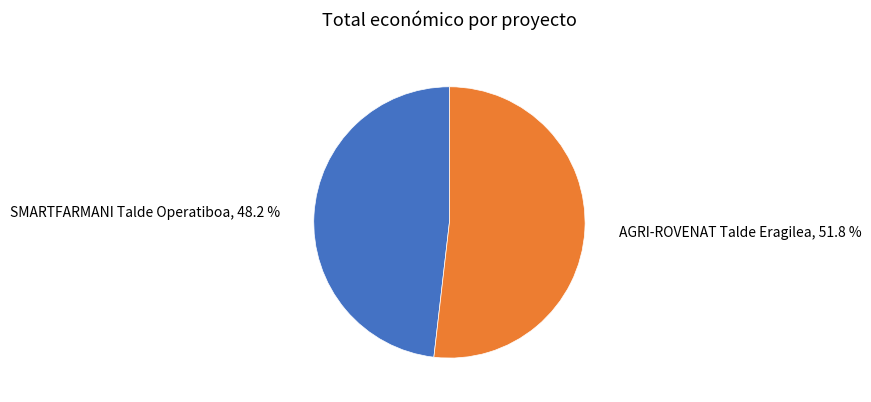

Does any single category account for the majority?

Yes